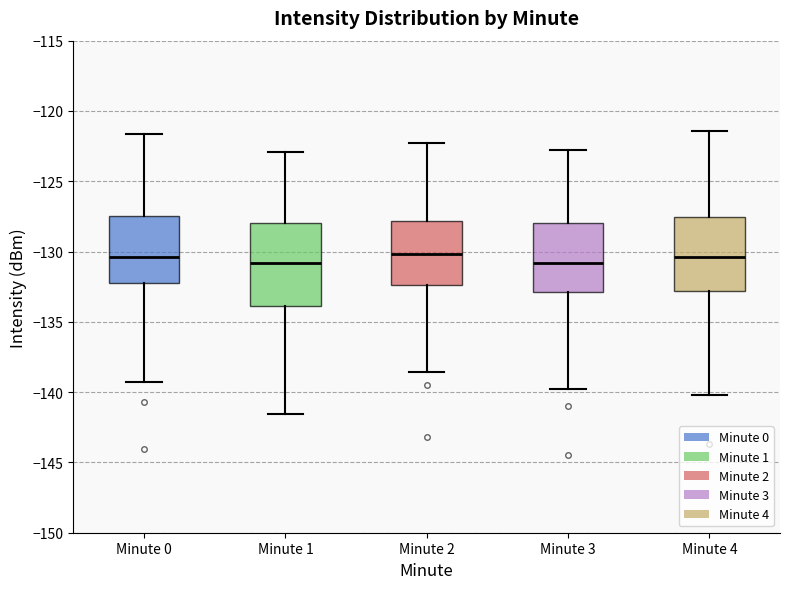

Where does the median line of the box for Minute 4 sit on the y-axis? The values are not printed on the chart, so give them approximately, as read against the axis.

-130.5